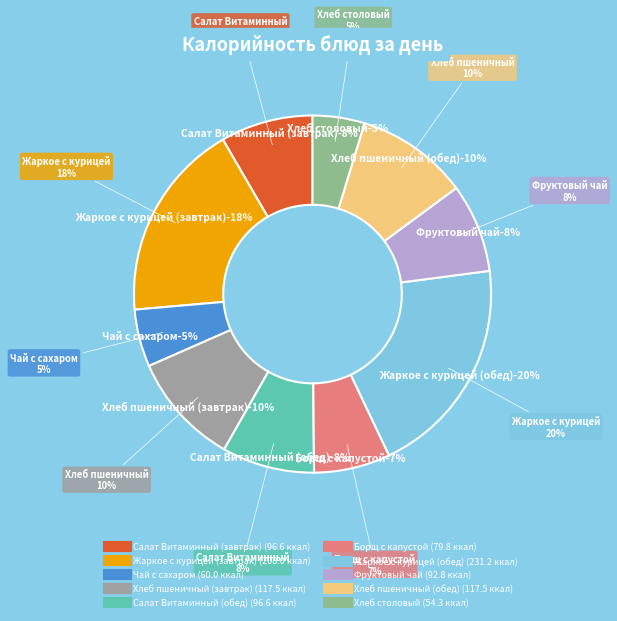

Does Борщ с капустой account for over 50% of the chart?

No